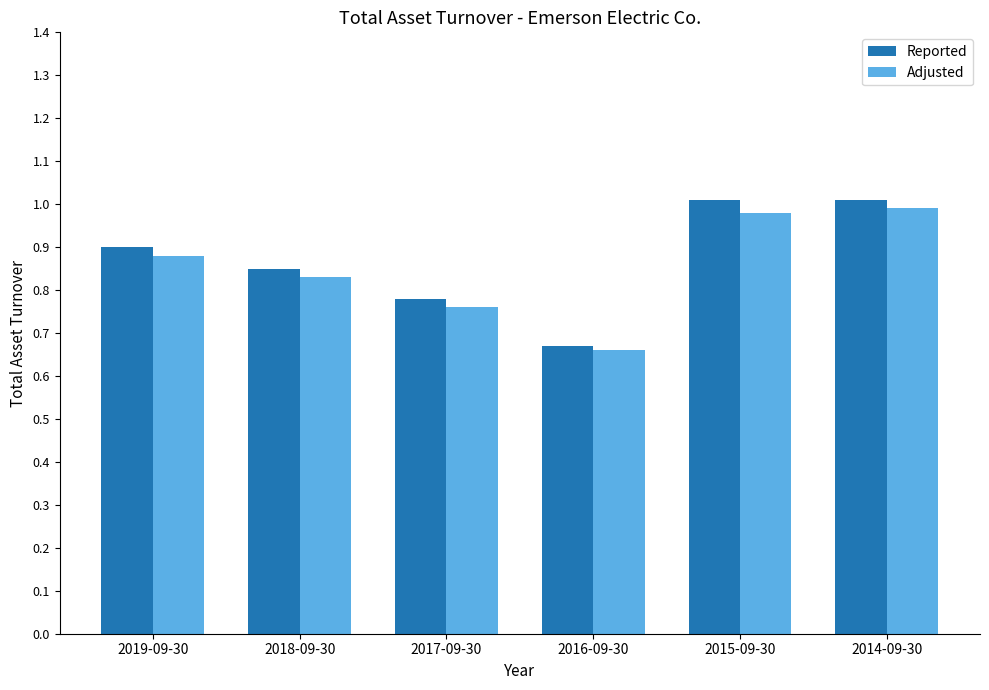

At how many categories does at least one series exceed 0?

6